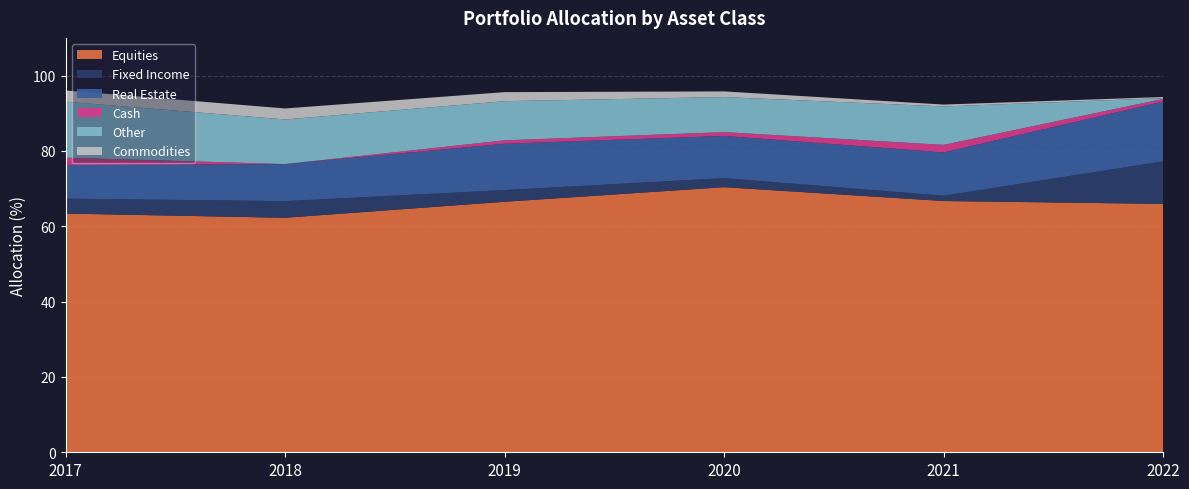

Reading left to right, list all the values displayed in this chart.

Equities: 63.4	62.2	66.5	70.4	66.7	65.9
Fixed Income: 4.0	4.4	3.1	2.4	1.4	11.3
Real Estate: 8.9	9.8	12.3	11.2	11.5	15.9
Cash: 2.0	0.0	0.9	1.0	2.0	0.7
Other: 14.9	11.8	10.4	9.3	10.2	0.2
Commodities: 3.0	2.9	2.4	1.5	0.5	0.3